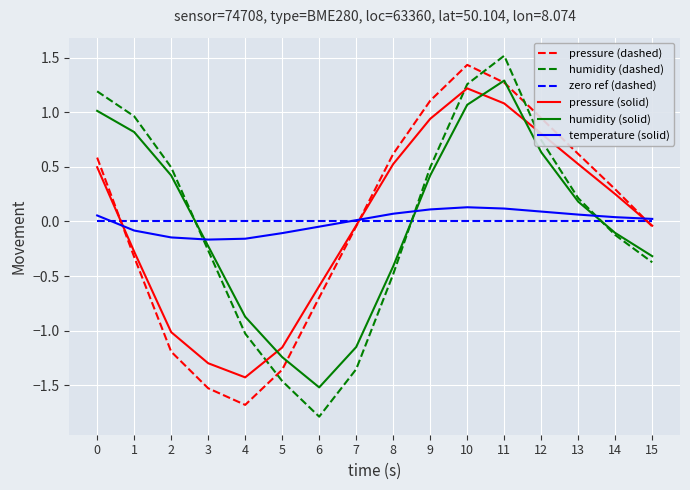

What is the total value across all series at 9?

3.1